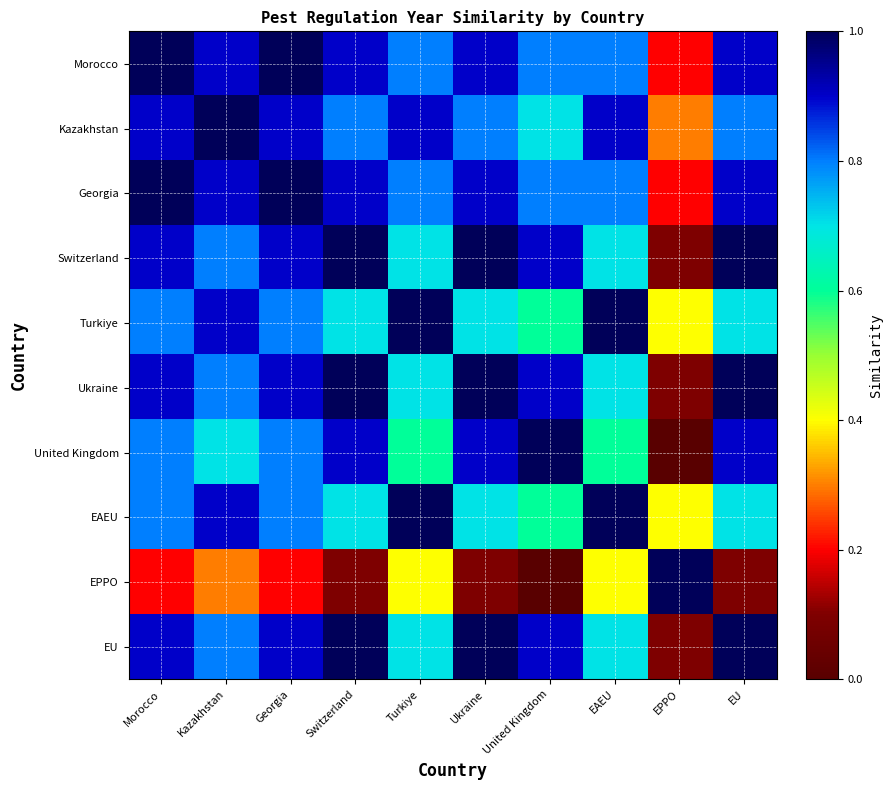

At how many categories does at least one series exceed 0?

10